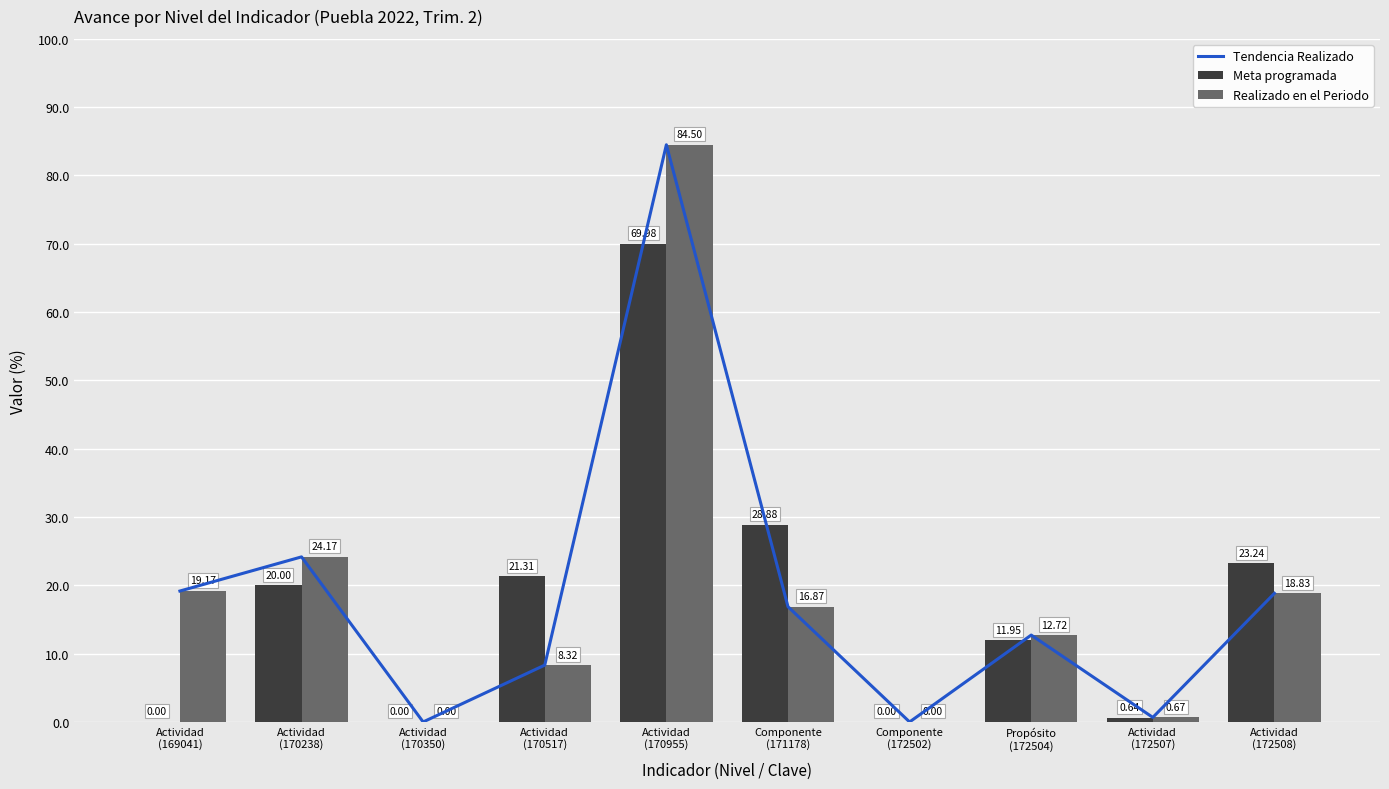

What is the maximum value for Realizado en el Periodo?

84.5